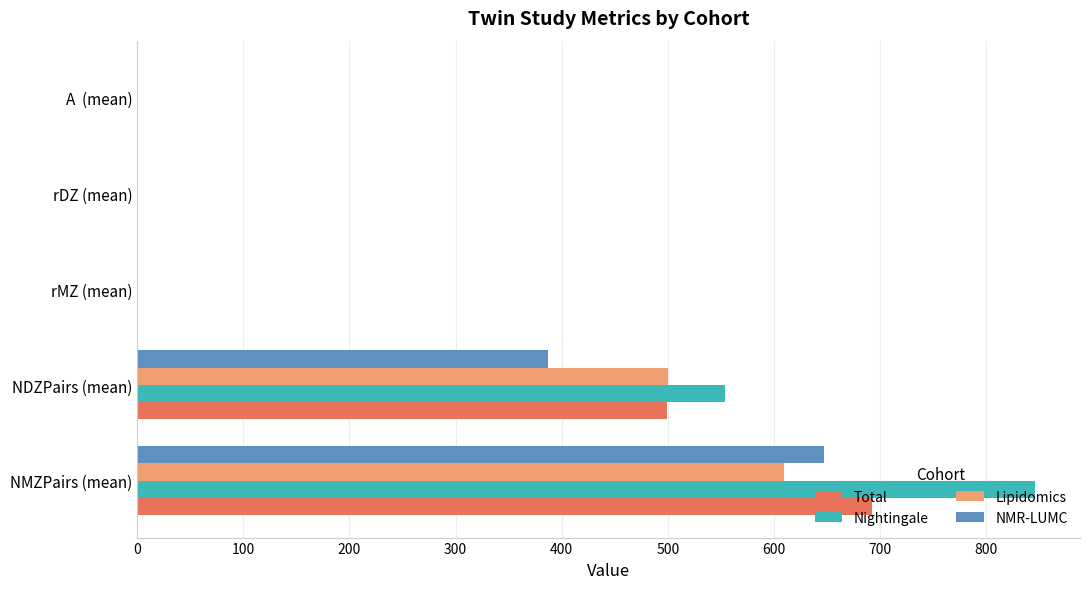

Which series has the largest total across all categories?

Nightingale